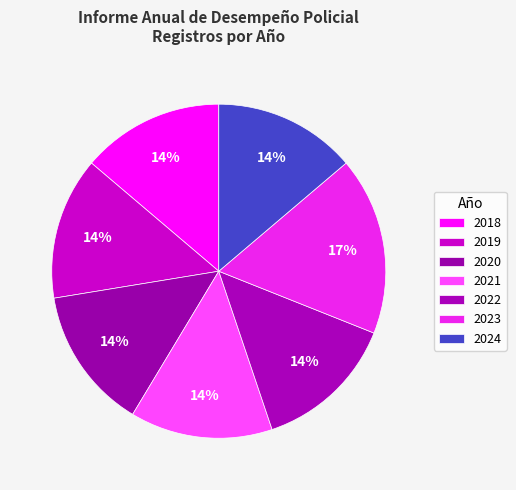

To the nearest percent, what percentage of the pie is 2019?

14%